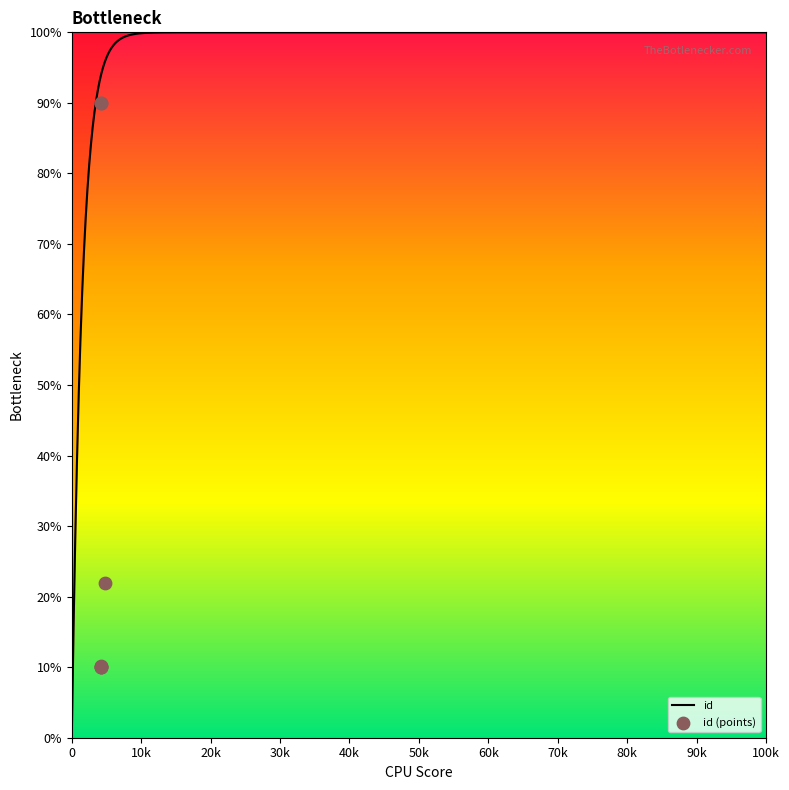

Between 4178 and 4178, which is larger?

4178